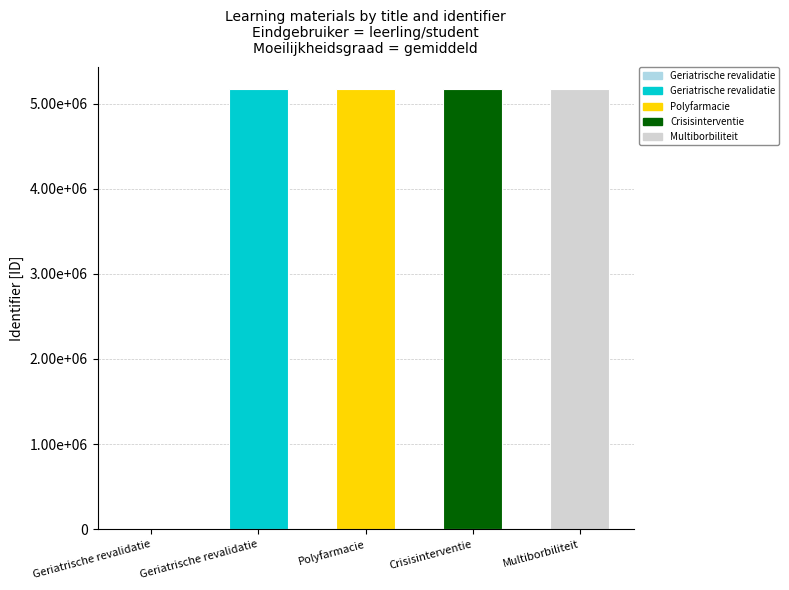

Reading left to right, transcribe all the data shown in this chart.

Geriatrische revalidatie=0	Geriatrische revalidatie=5168323	Polyfarmacie=5168337	Crisisinterventie=5168339	Multiborbiliteit=5168344